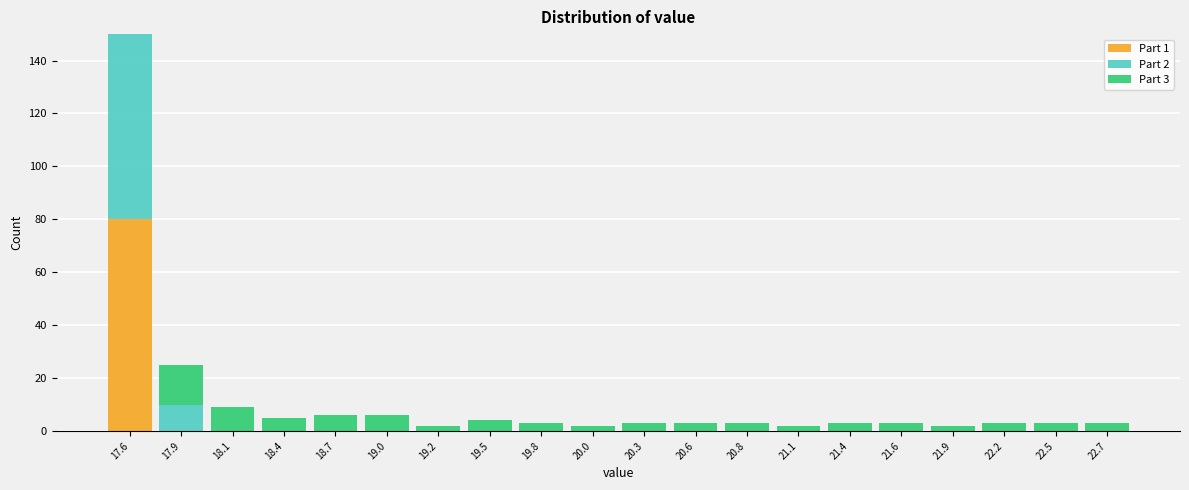

At which category is the sum across all series the highest?

17.6